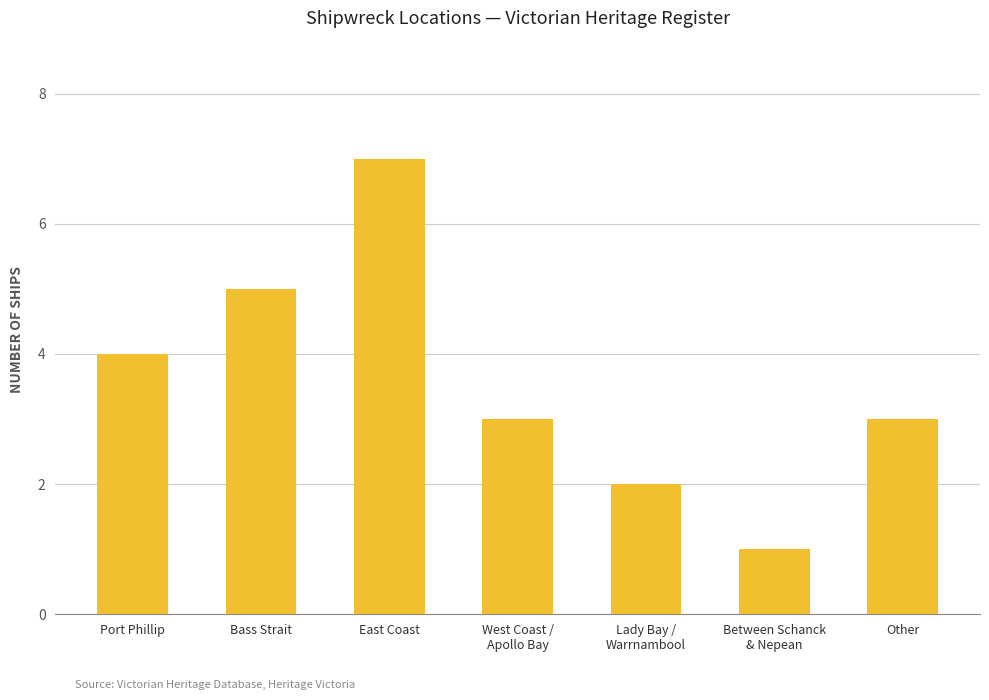

At which label does the data first exceed 3?

Port Phillip